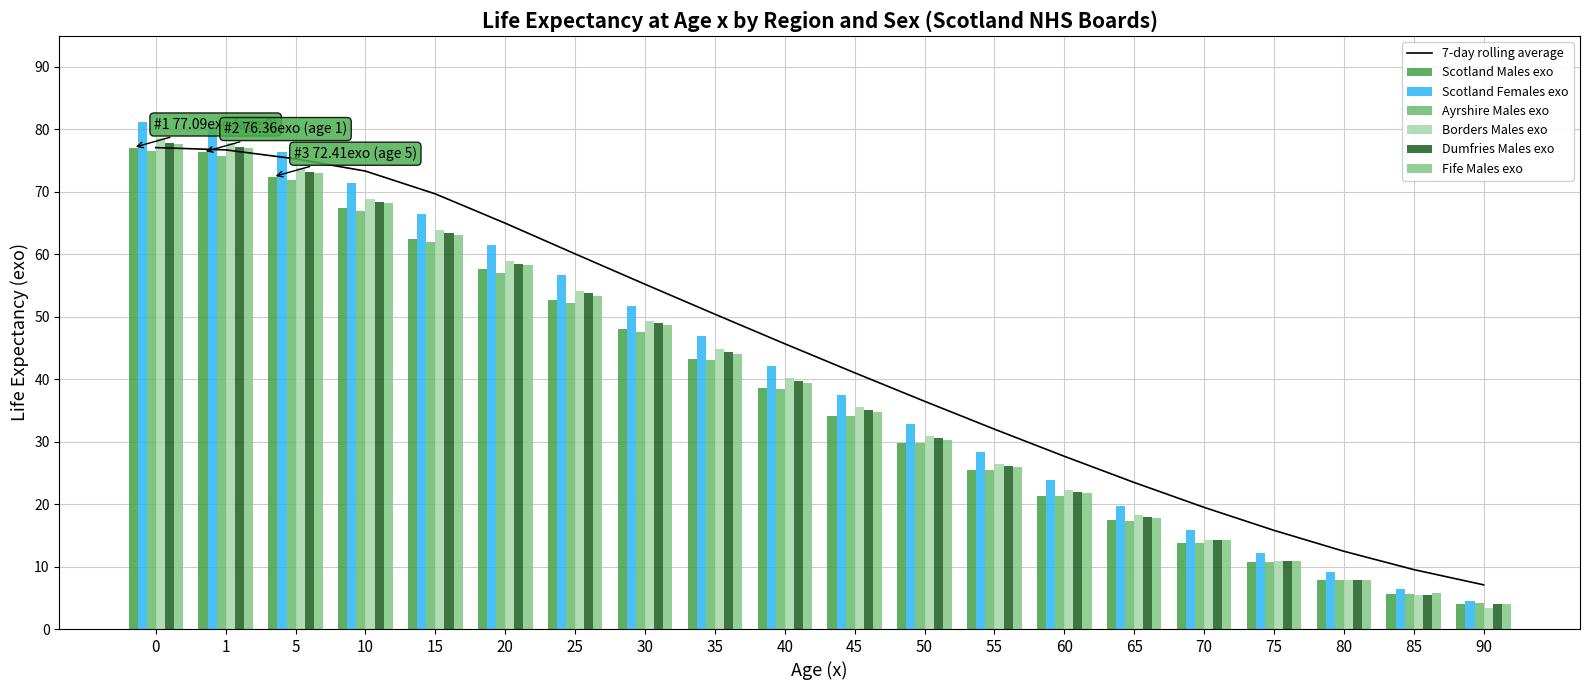

The Fife Males exo series shows 44.0 at 35. True or false?

True